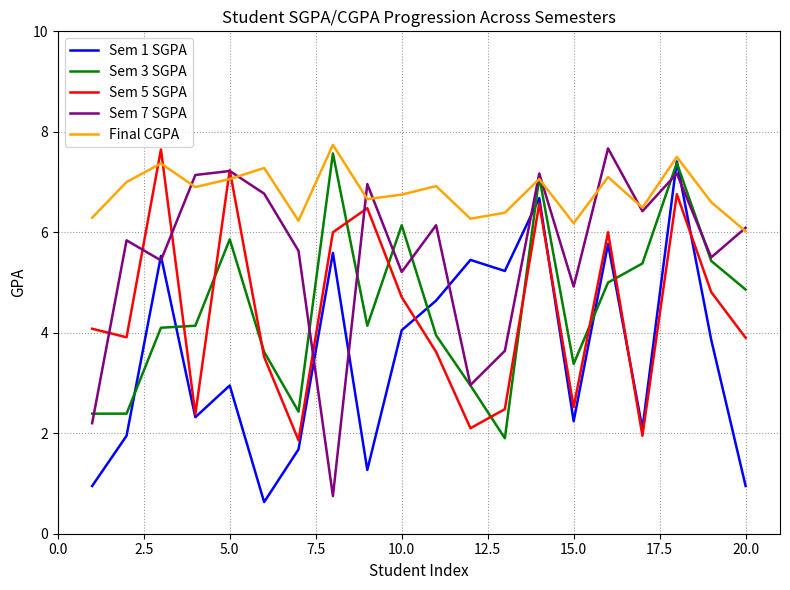

What is the average value of the Sem 3 SGPA series?

4.5